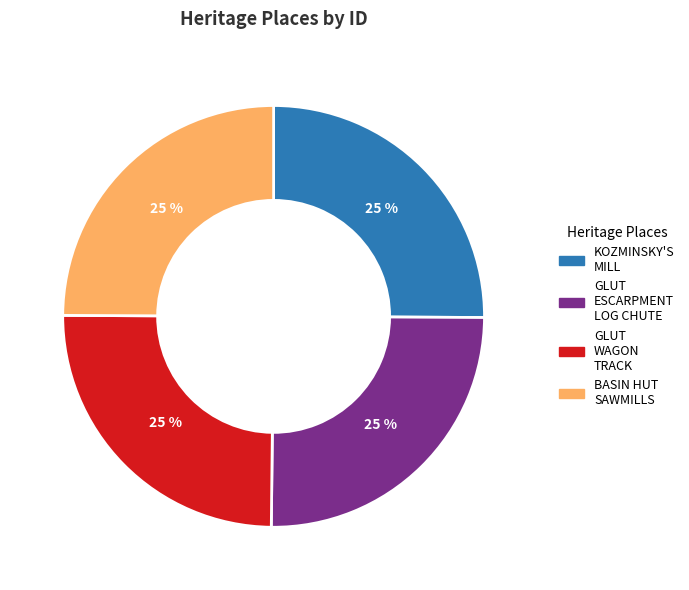

To the nearest percent, what is the average slice percentage?

25%